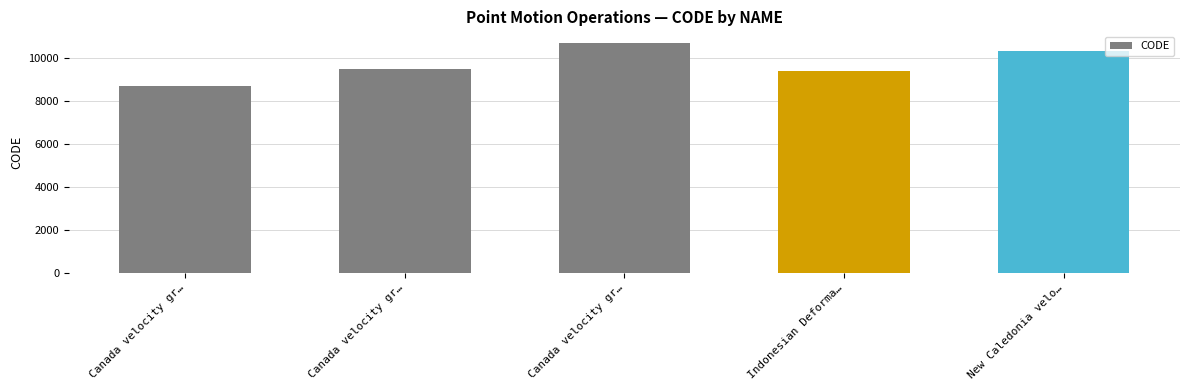

Count the number of data series in this chart.

1